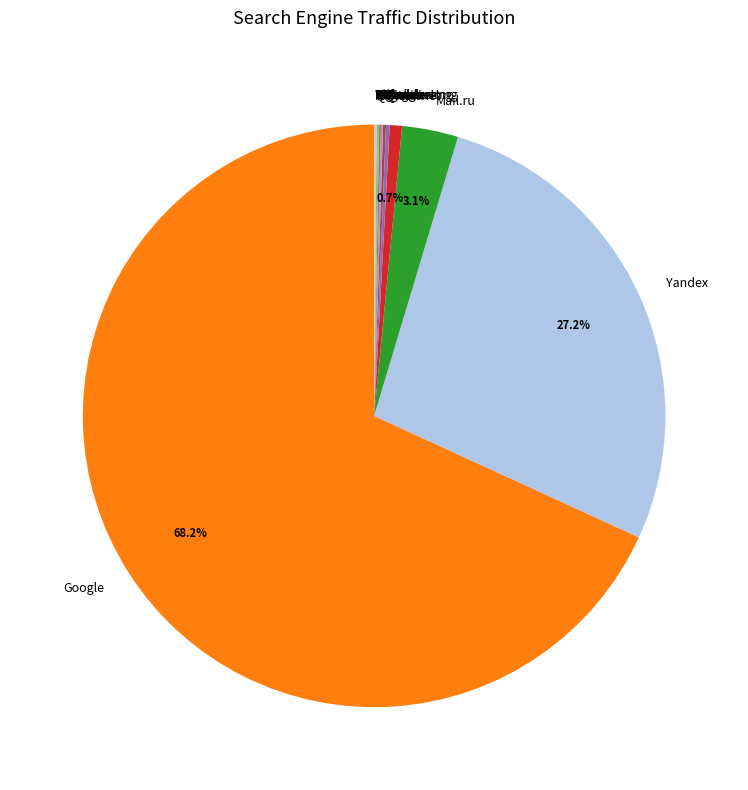

What is the largest slice in the pie chart?

Google